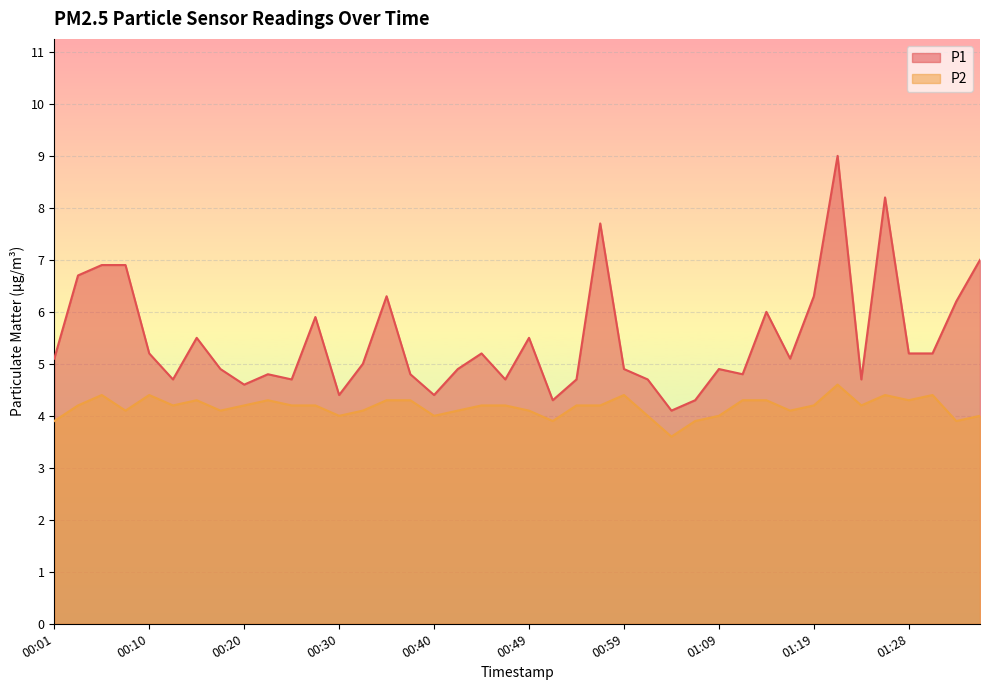

How many lines are shown in the chart?

2